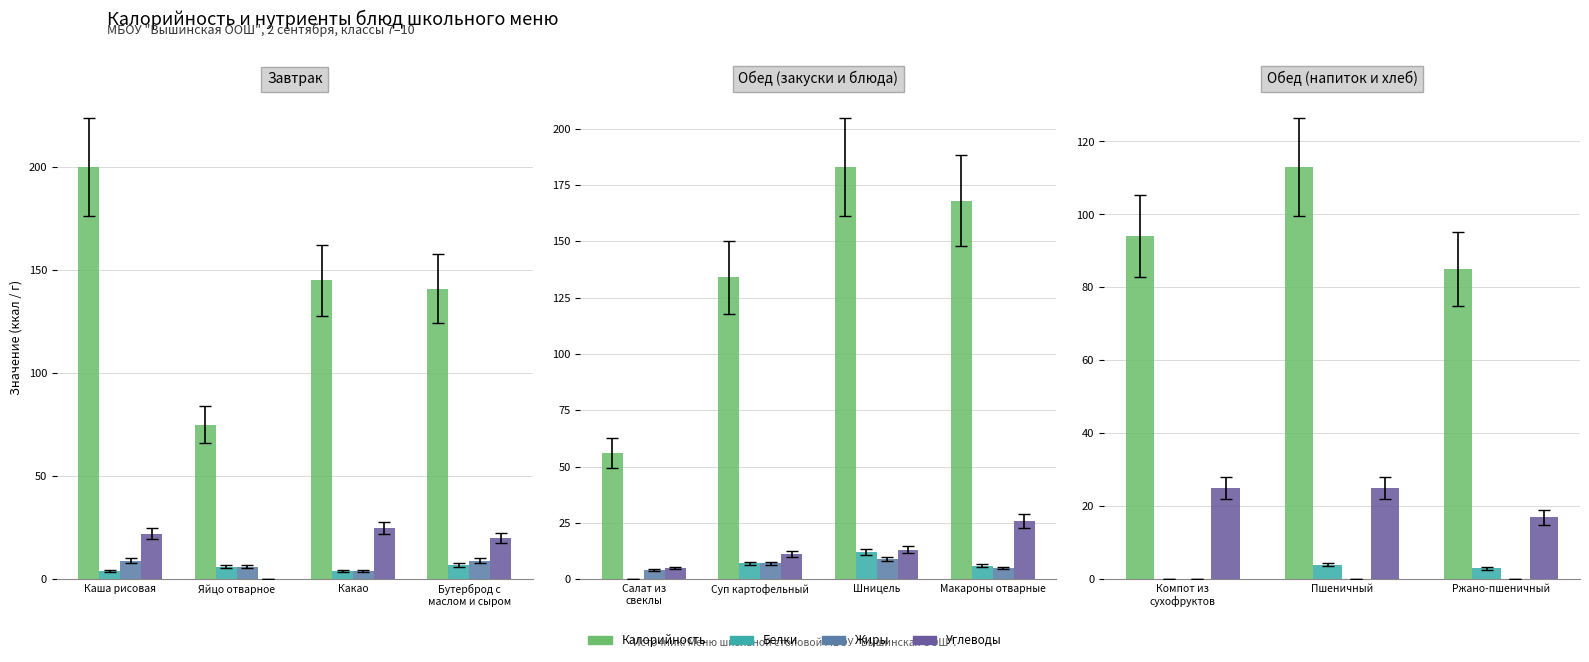

At how many categories does at least one series exceed 36?

3